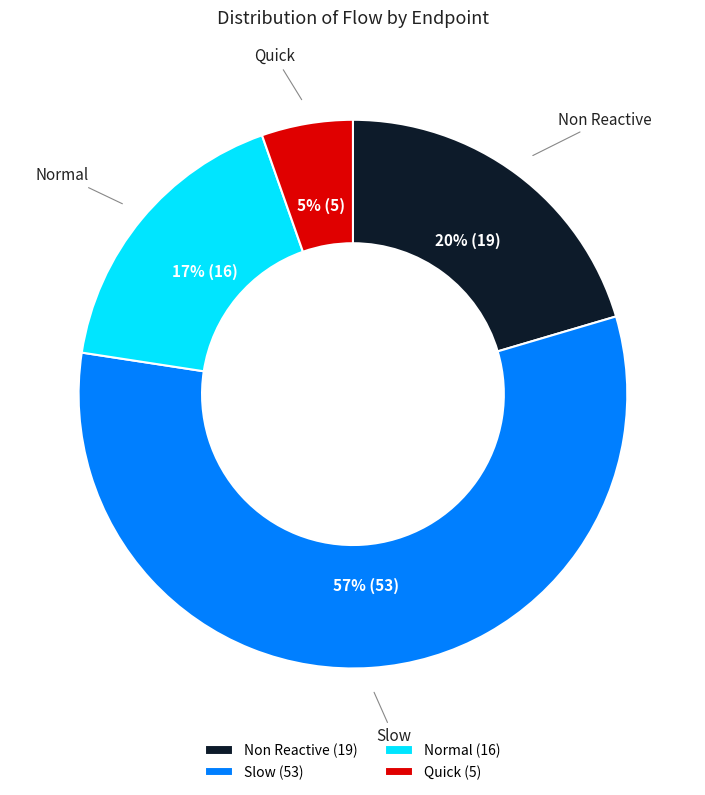

Which has a higher value, Slow or Quick?

Slow